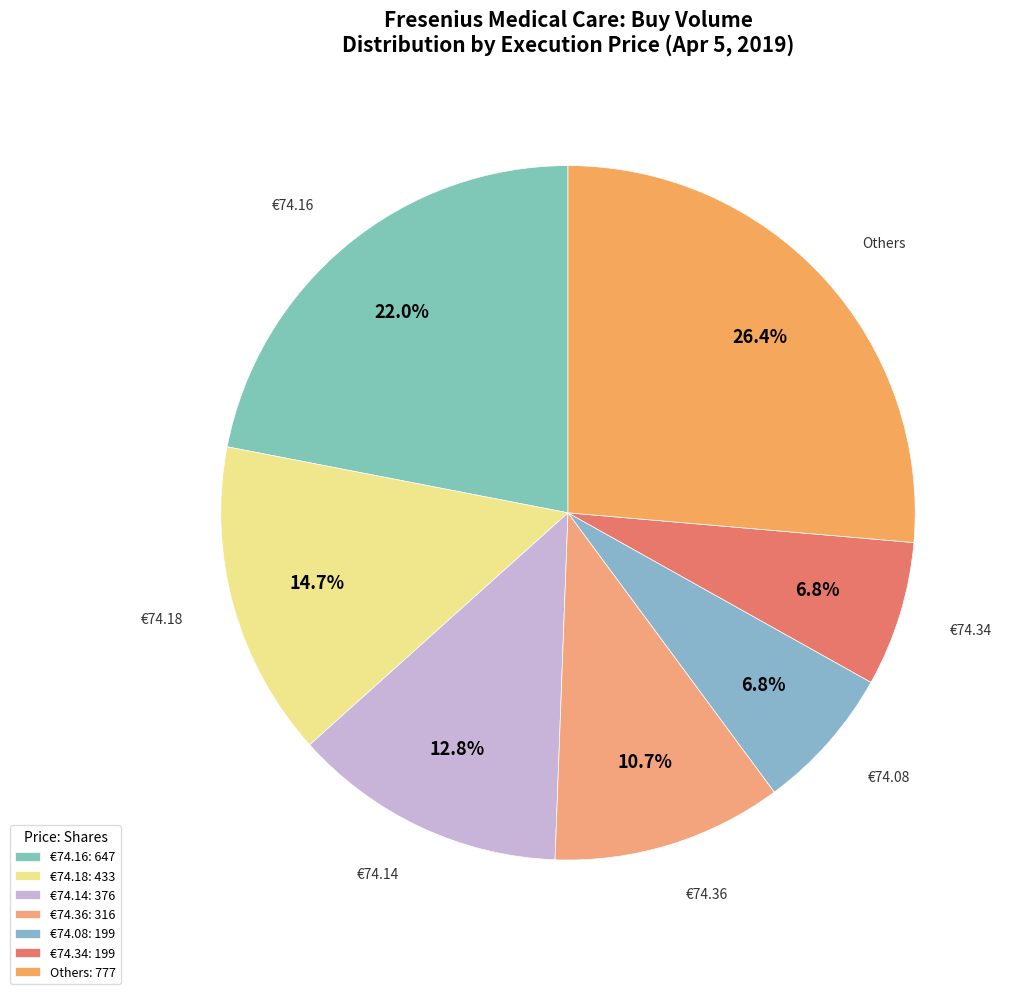

Between €74.18 and Others, which is larger?

Others